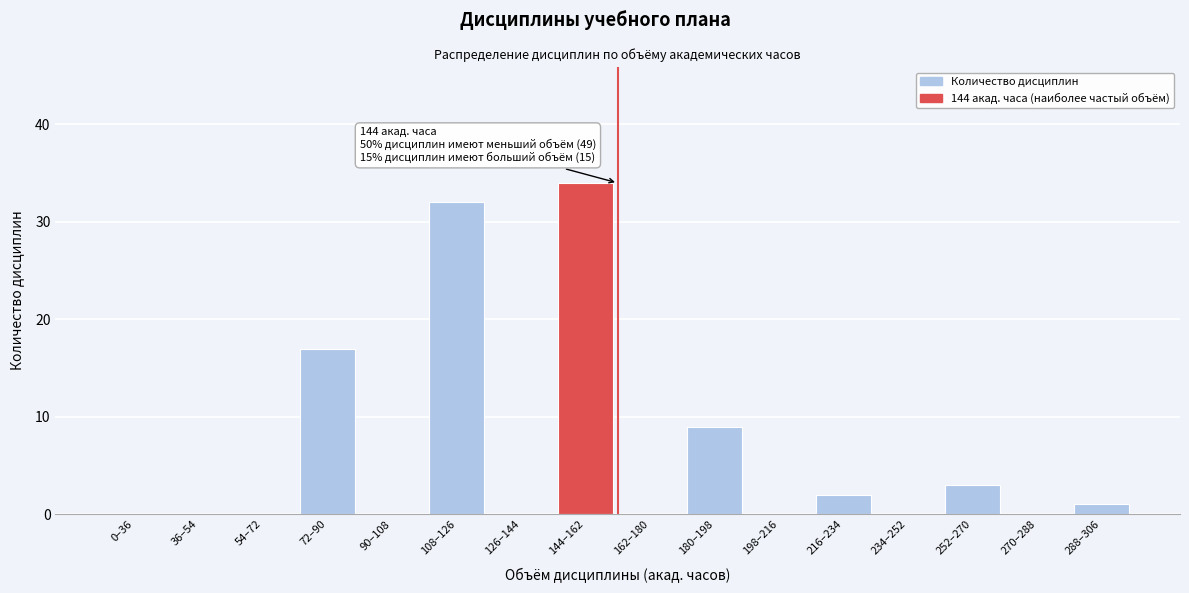

Reading left to right, extract all data points from this chart.

0–36=0	36–54=0	54–72=0	72–90=17	90–108=0	108–126=32	126–144=0	144–162=34	162–180=0	180–198=9	198–216=0	216–234=2	234–252=0	252–270=3	270–288=0	288–306=1